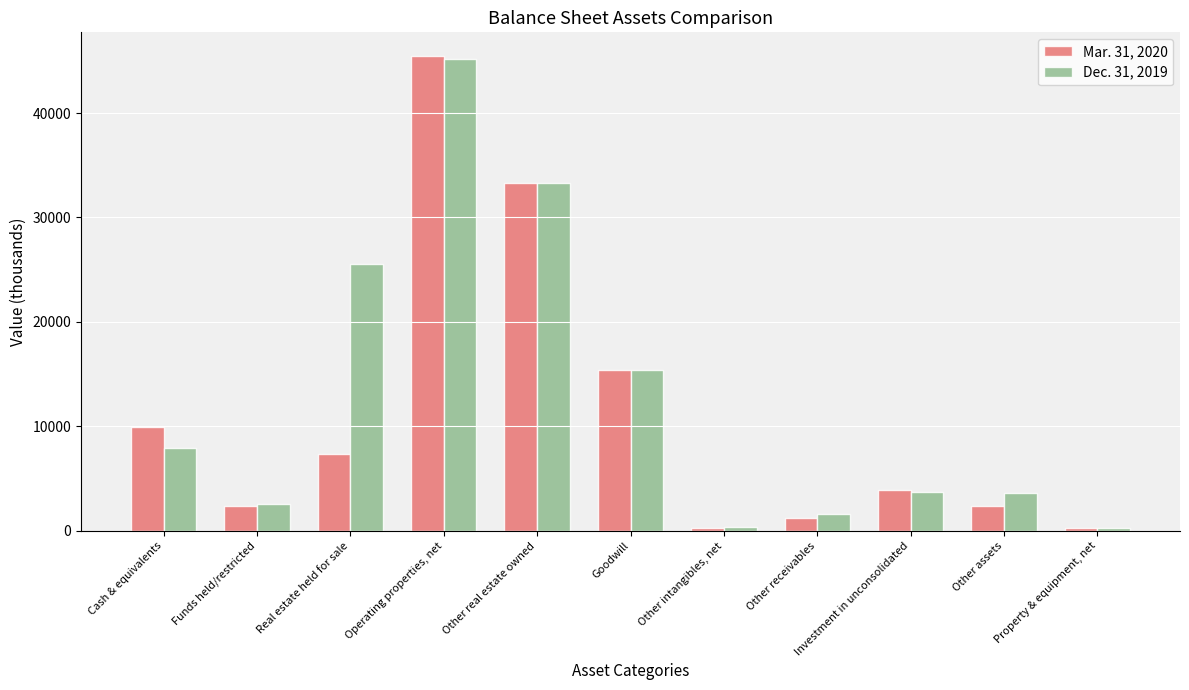

How many data points does each series have?

11